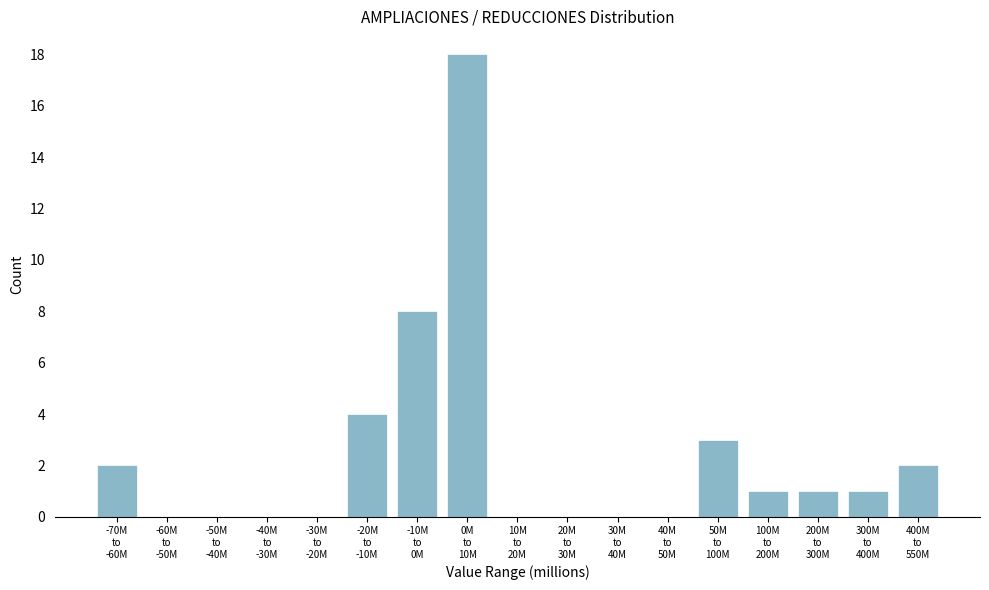

What is the sum of all values?

40